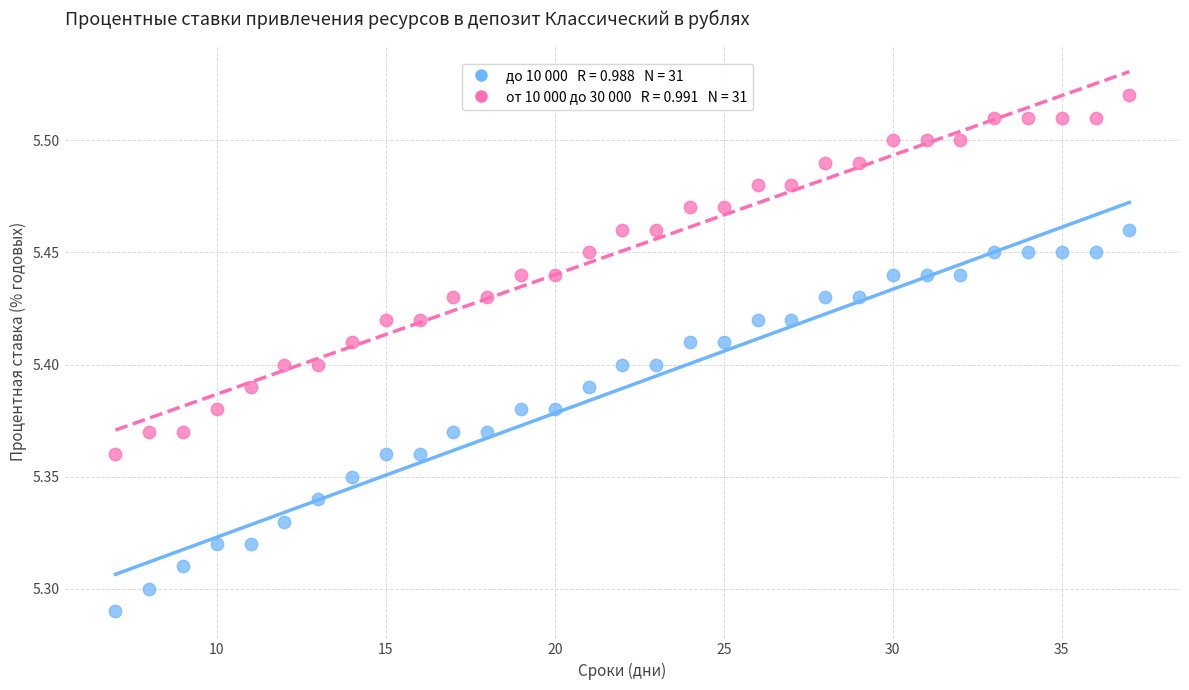

Across all data points, what is the range of X values (max minus min)?

30.0